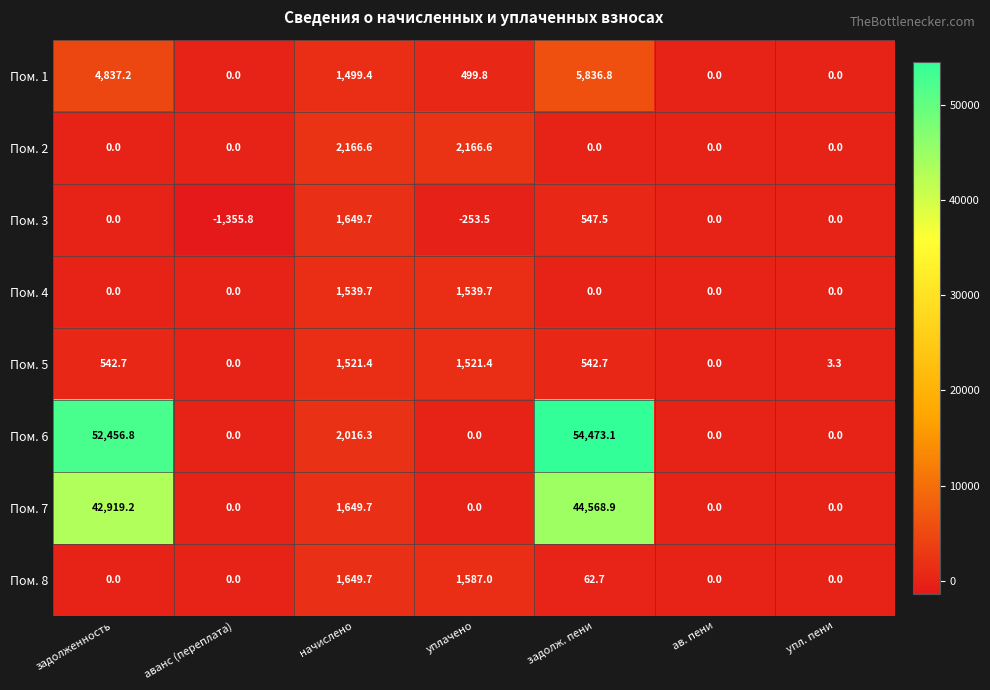

What is the average value of the Пом. 8 series?

471.3